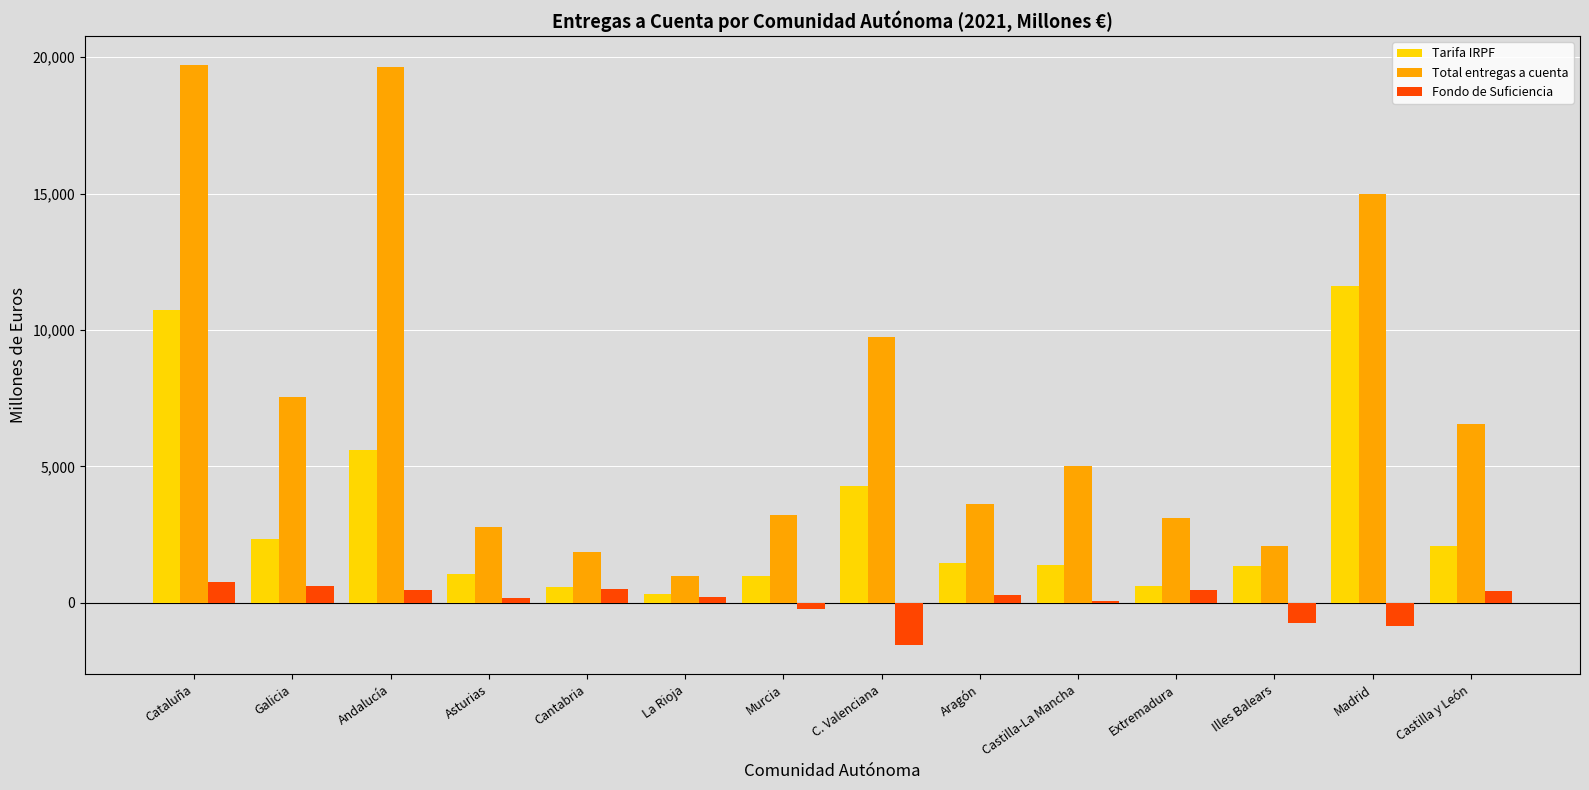

Which series has the widest spread of values?

Total entregas a cuenta